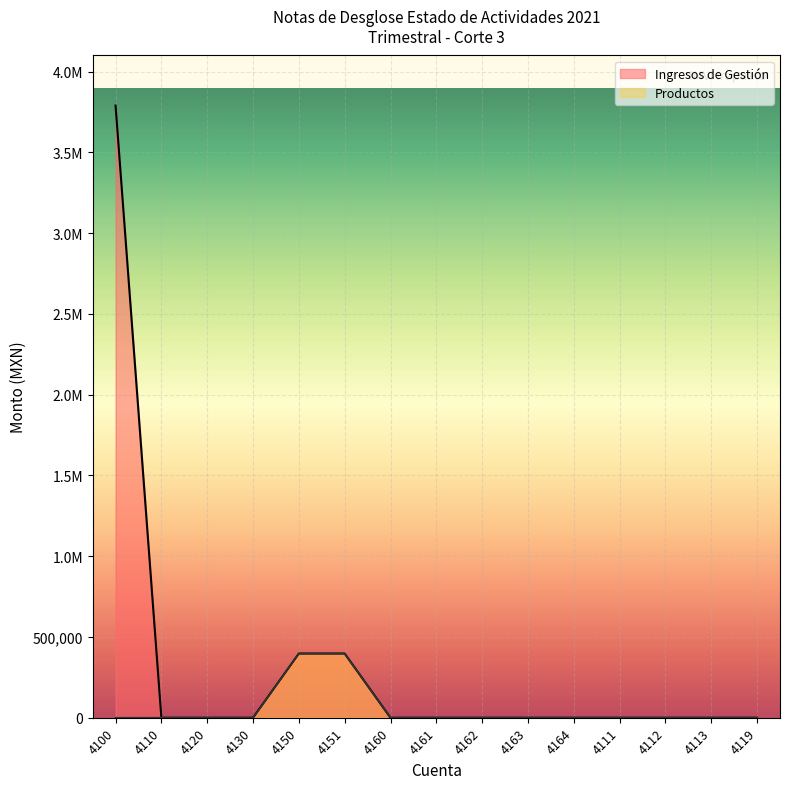

Which series has the largest range (max minus min)?

Ingresos de Gestión